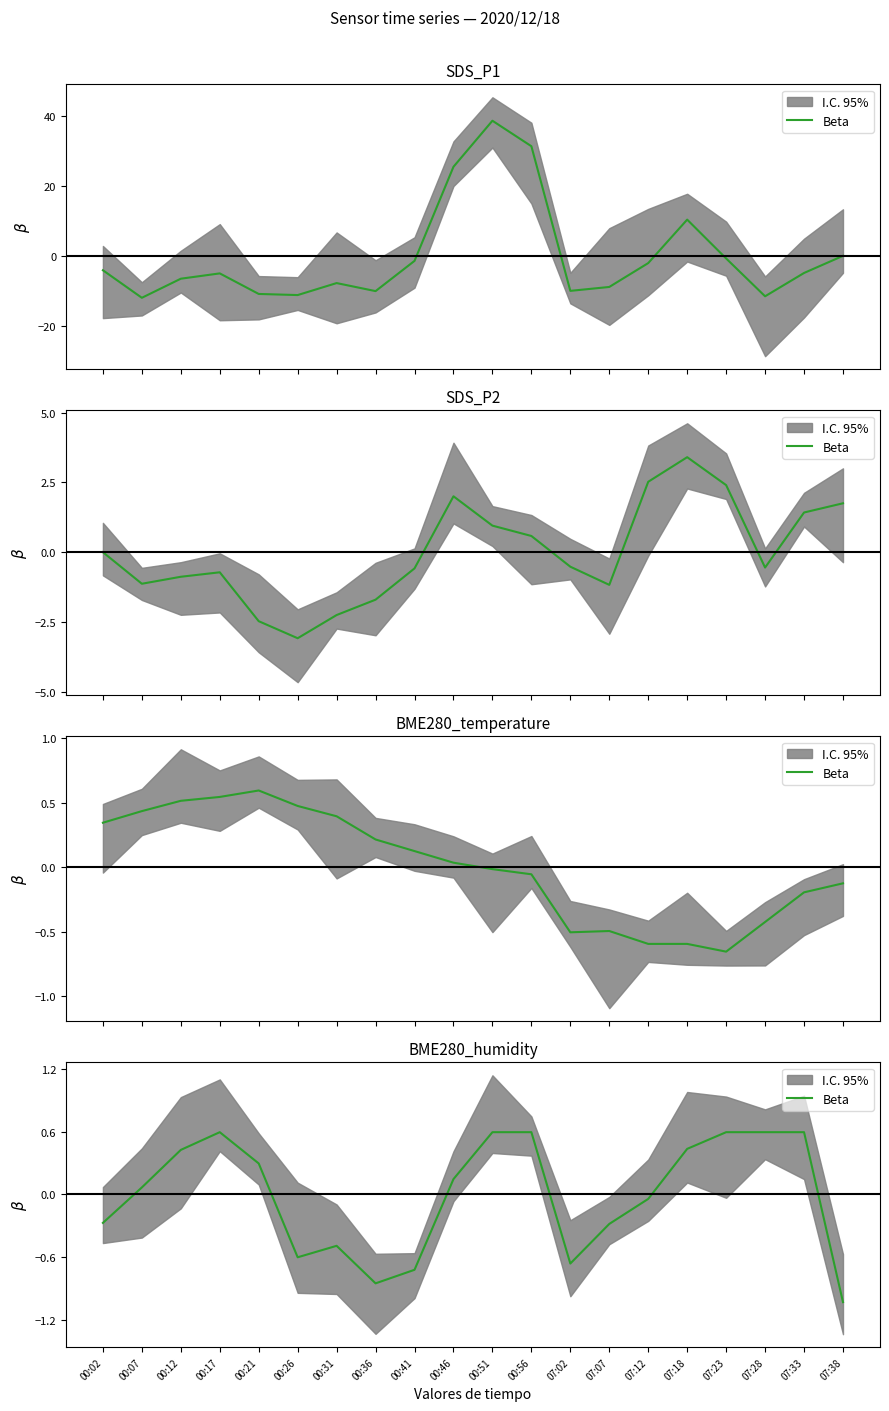

How many data points does each series have?

20